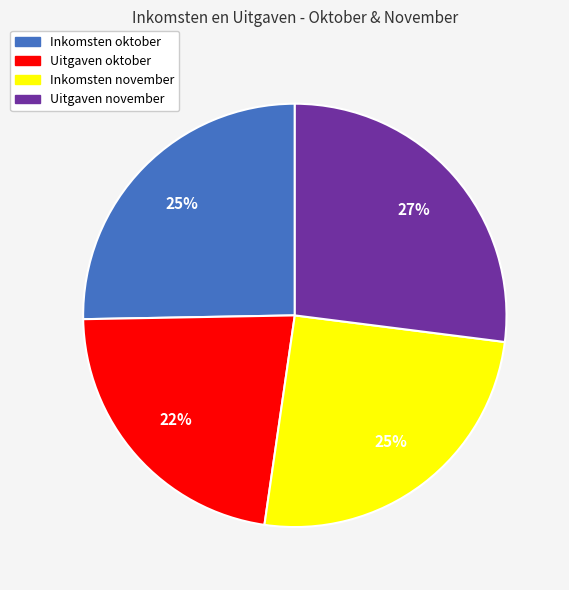

Between Inkomsten november and Uitgaven november, which is larger?

Uitgaven november